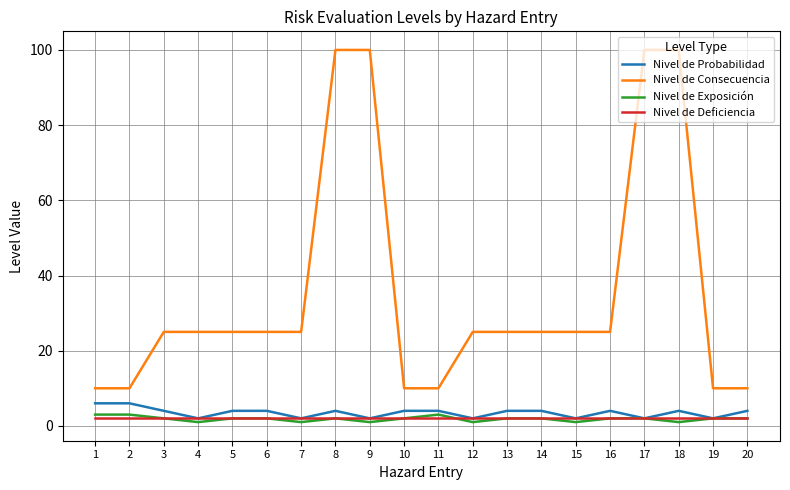

What is the greatest value displayed?

100